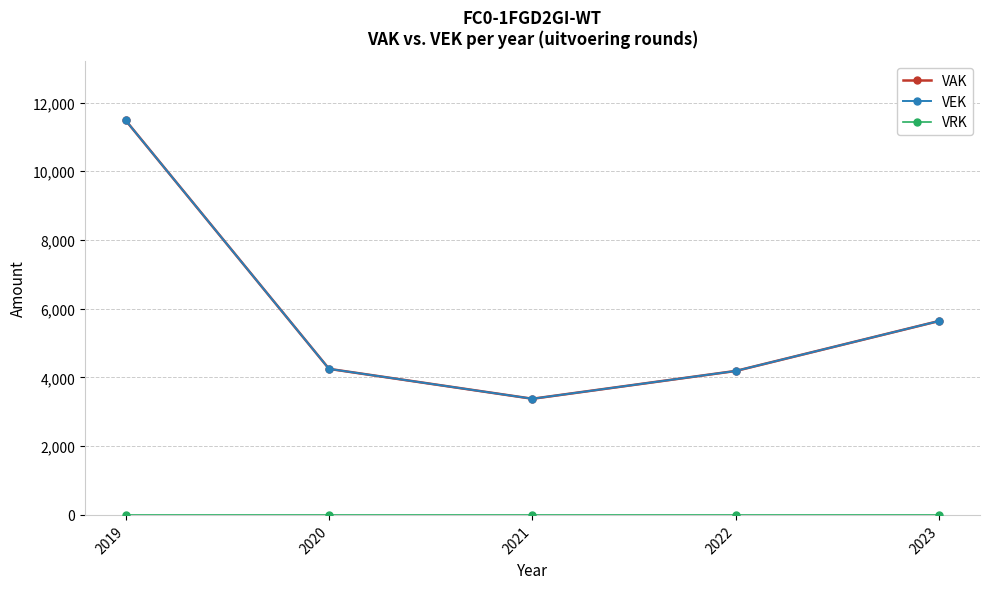

How many interior local valleys does the VAK series have?

1